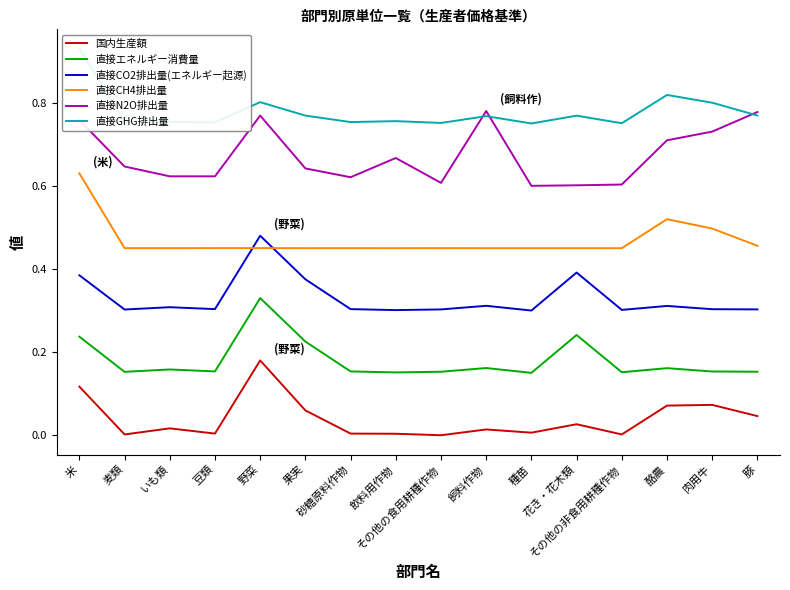

How many interior local peaks does the 直接CH4排出量 series have?

5